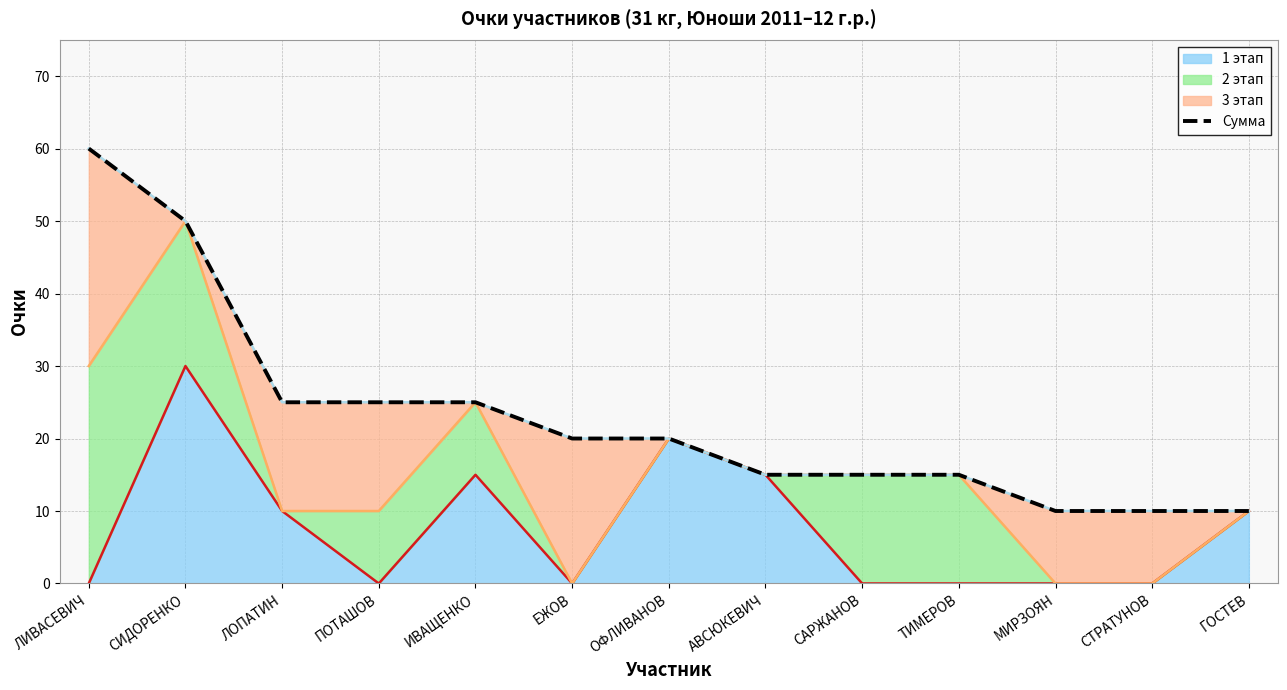

What value does the data have at ЛОПАТИН, to the nearest 5?

25